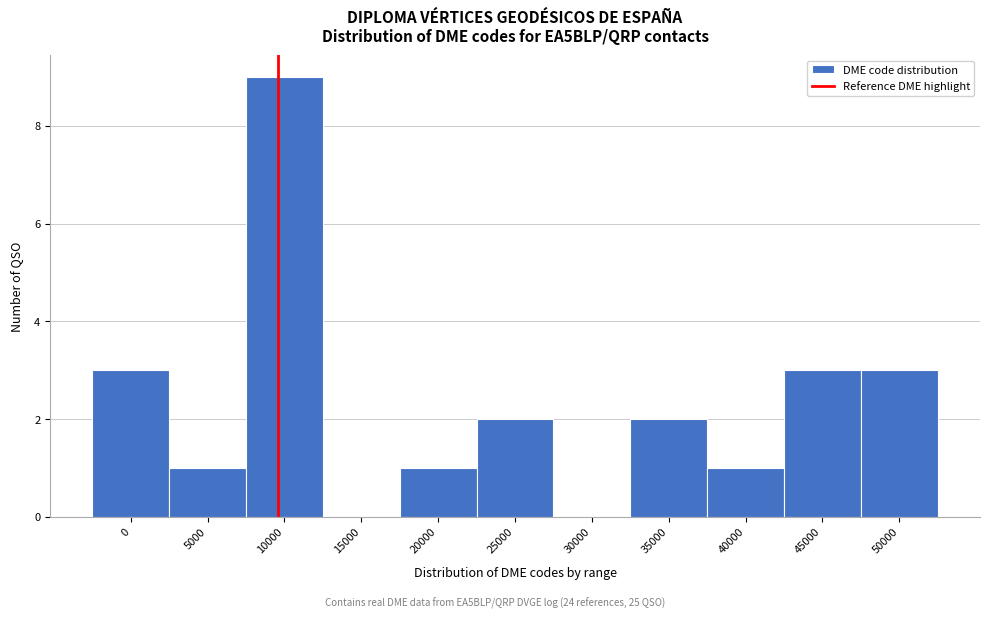

Reading left to right, extract all data points from this chart.

0=3	5000=1	10000=9	15000=0	20000=1	25000=2	30000=0	35000=2	40000=1	45000=3	50000=3